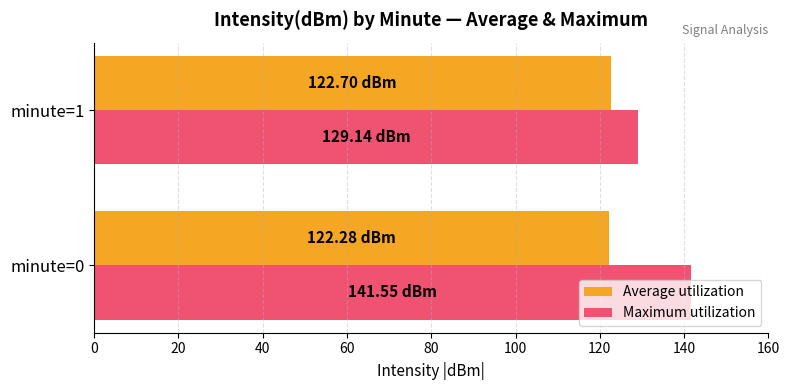

Rank the series by their maximum value, from highest to lowest.

Maximum utilization, Average utilization